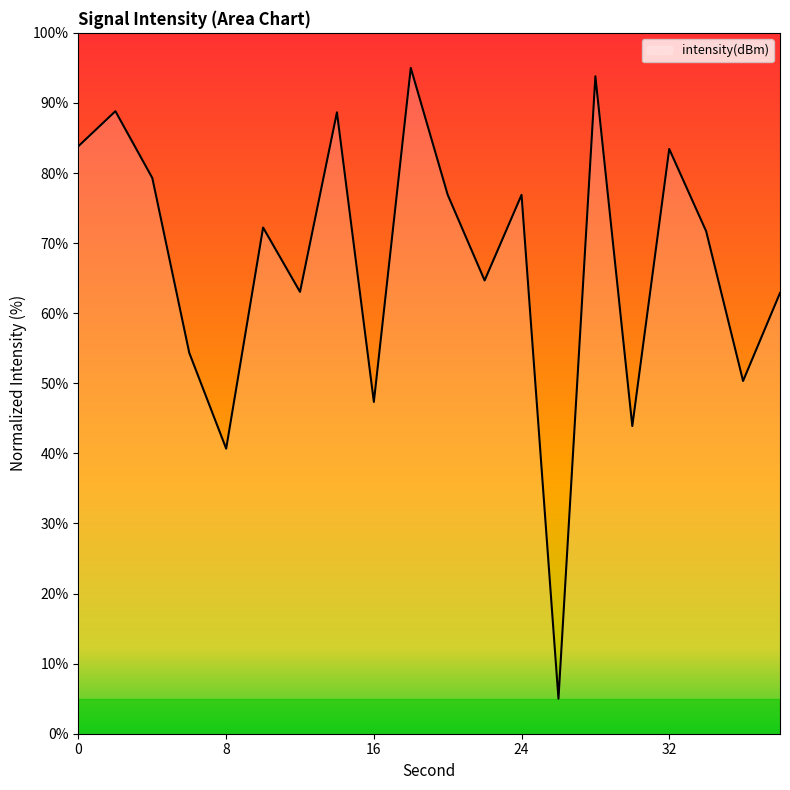

What is the minimum value shown in the chart?

5.0